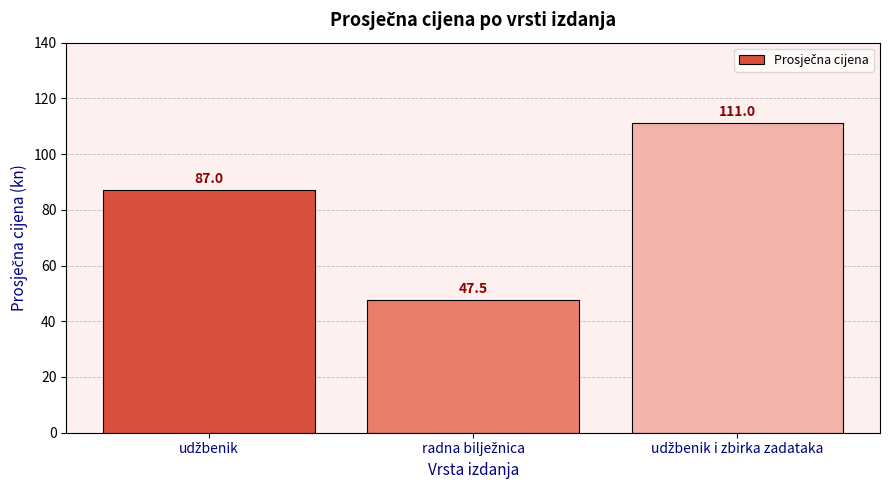

What is the maximum value shown in the chart?

111.0